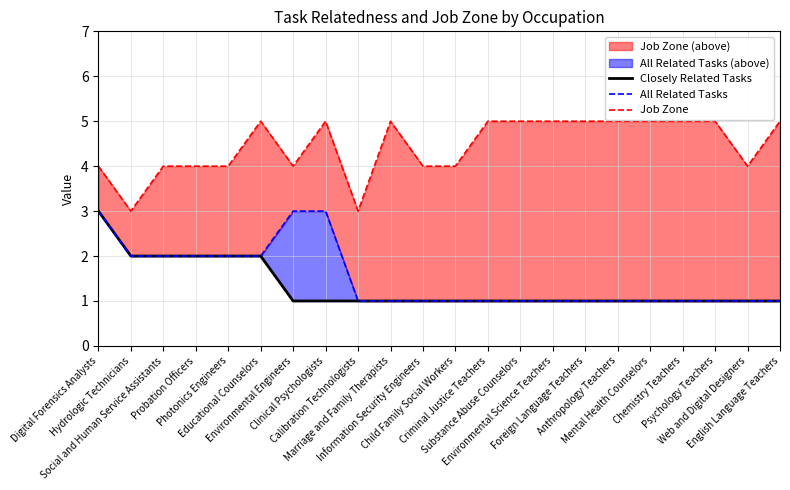

What position from the right is Substance Abuse Counselors?

9